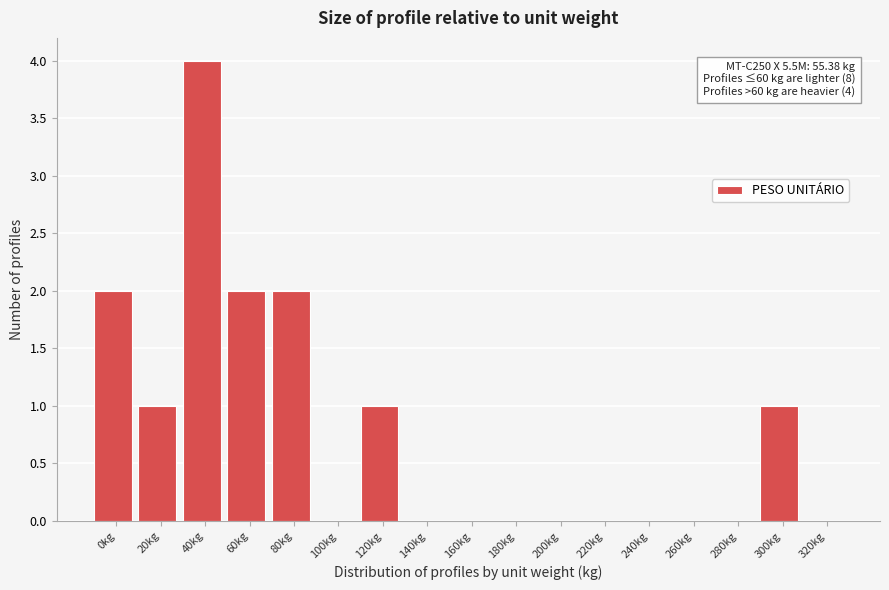

Reading right to left, extract all data points from this chart.

320kg=0	300kg=1	280kg=0	260kg=0	240kg=0	220kg=0	200kg=0	180kg=0	160kg=0	140kg=0	120kg=1	100kg=0	80kg=2	60kg=2	40kg=4	20kg=1	0kg=2